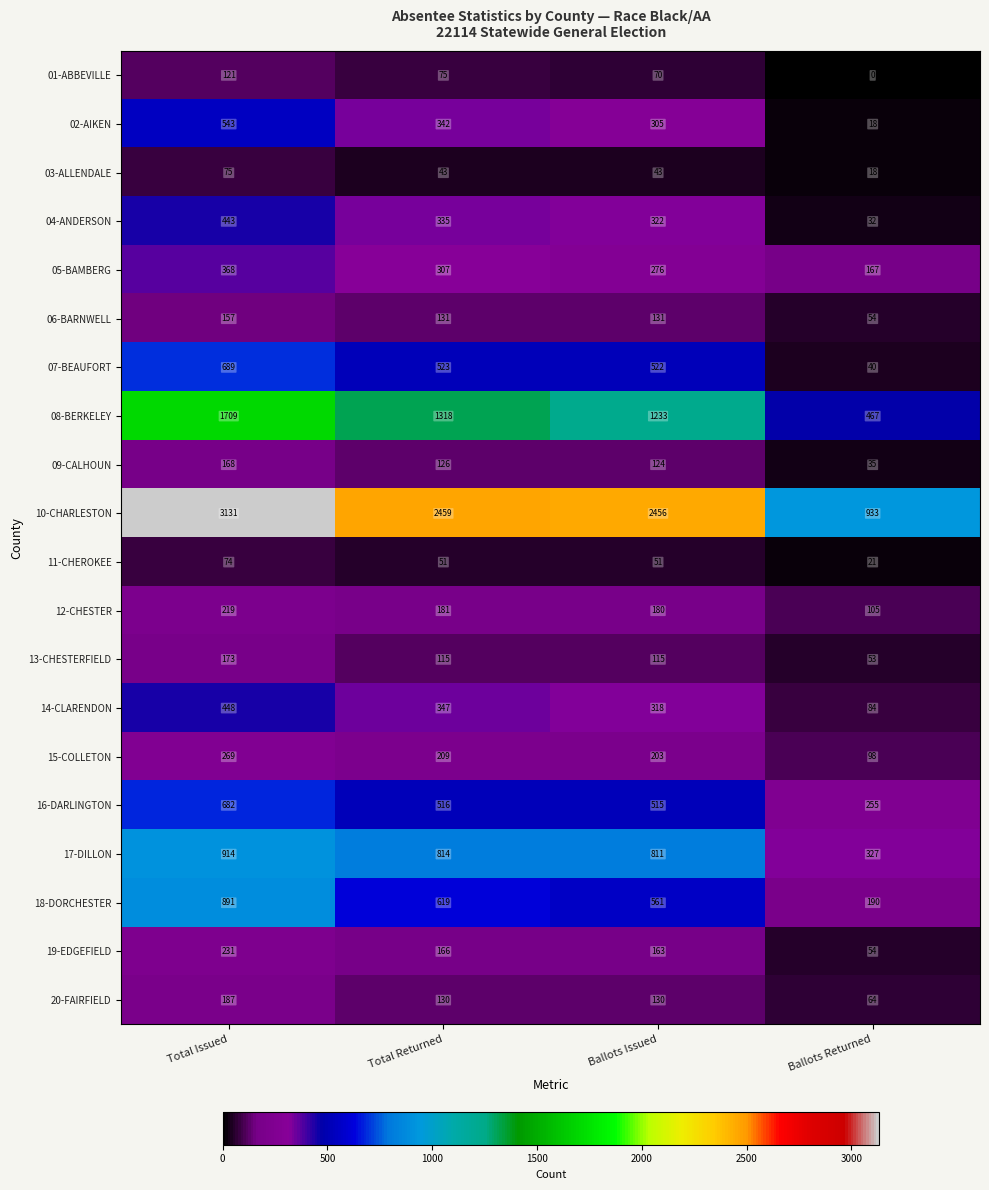

Is it true that 16-DARLINGTON equals 255 at Ballots Returned?

True